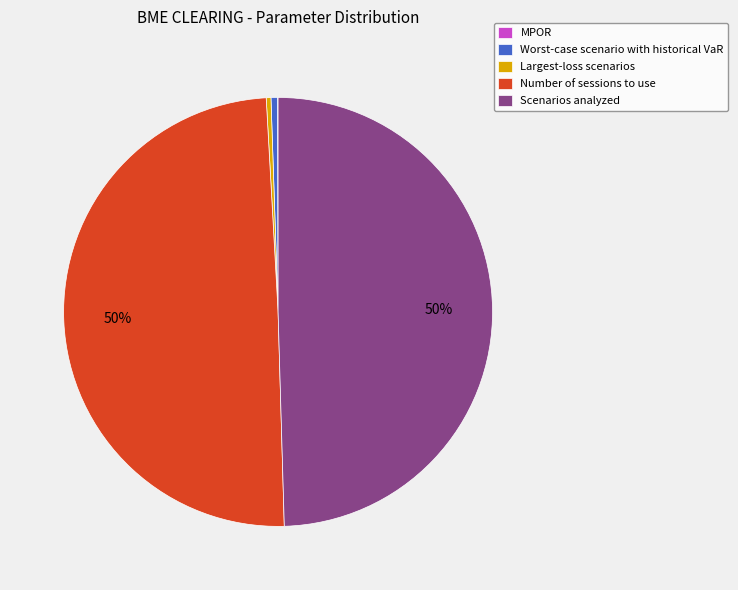

Does Worst-case scenario with historical VaR account for over 50% of the chart?

No